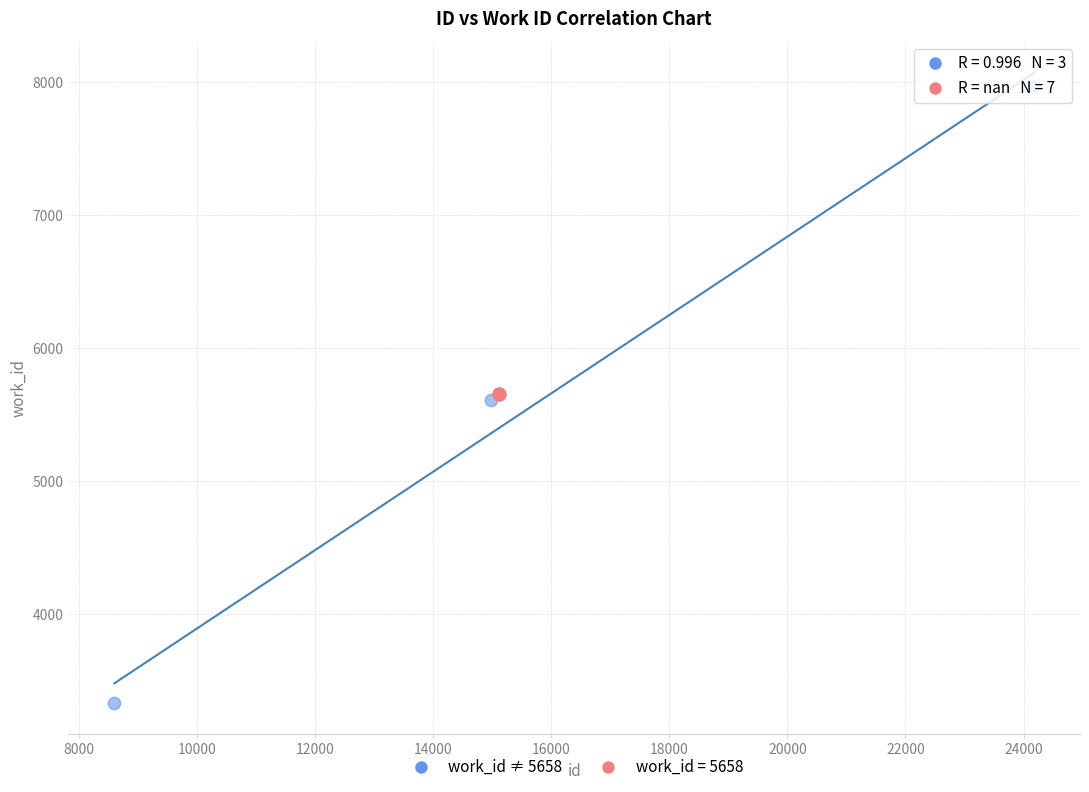

Which series reaches the minimum Y coordinate?

work_id ≠ 5658